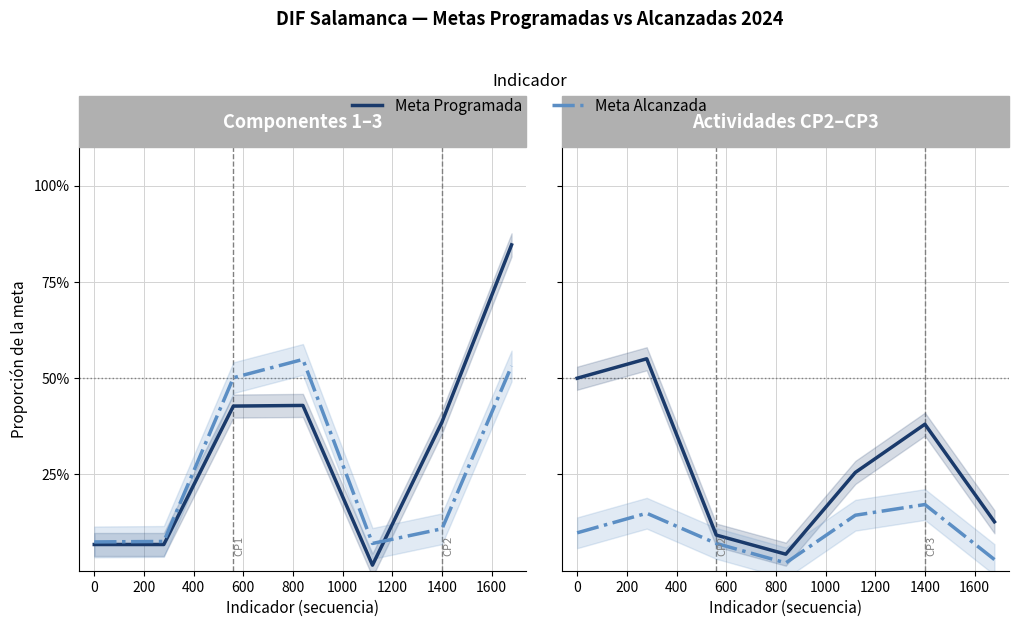

Is the value of Meta Alcanzada at 1000 greater than the value of Meta Programada at 200?

No